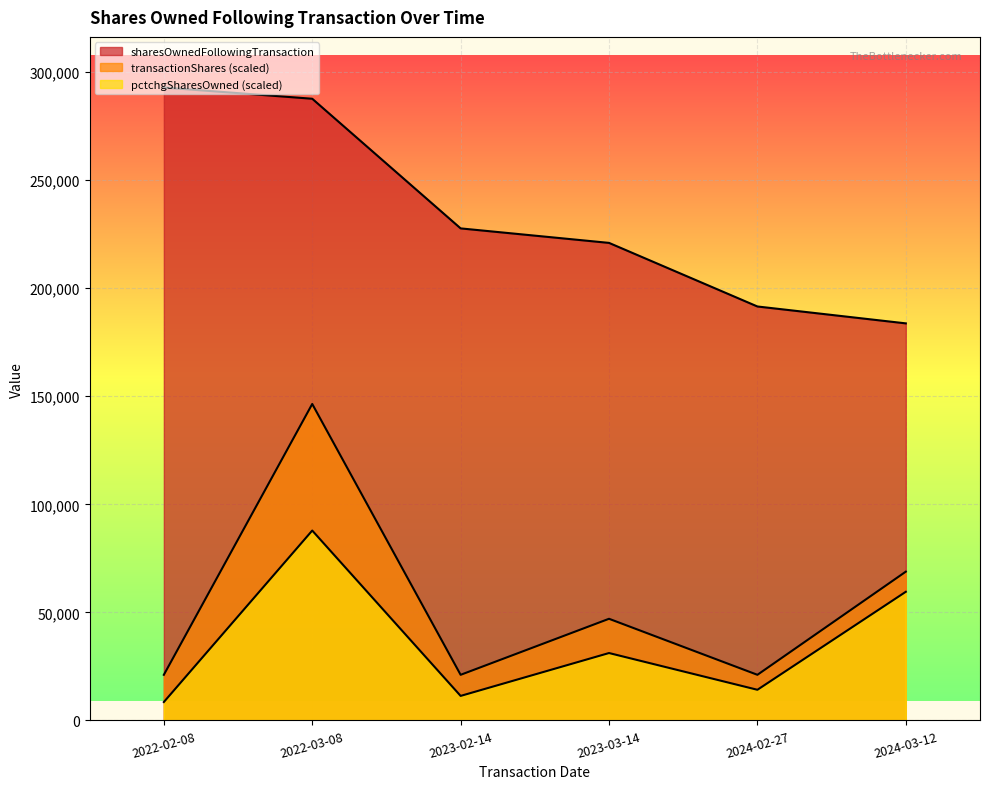

What is the maximum value shown in the chart?

292856.0